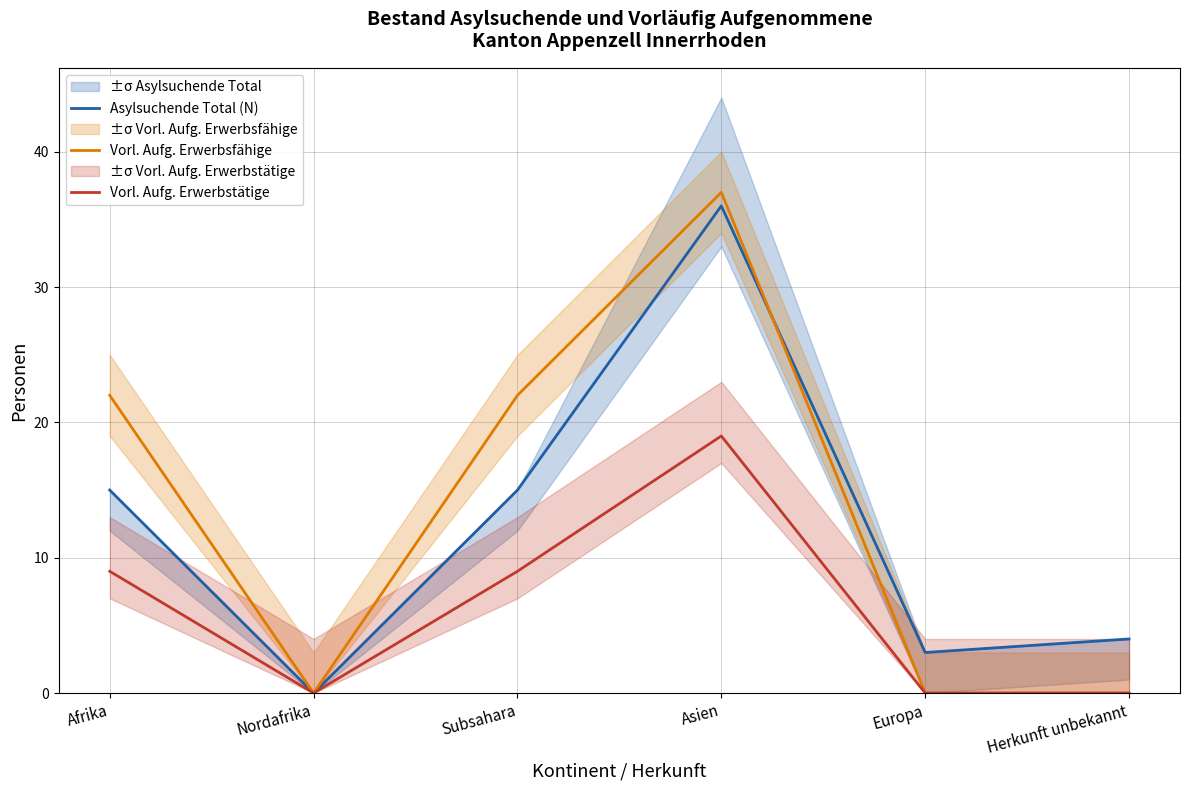

Between Nordafrika and Afrika, which is larger?

Afrika